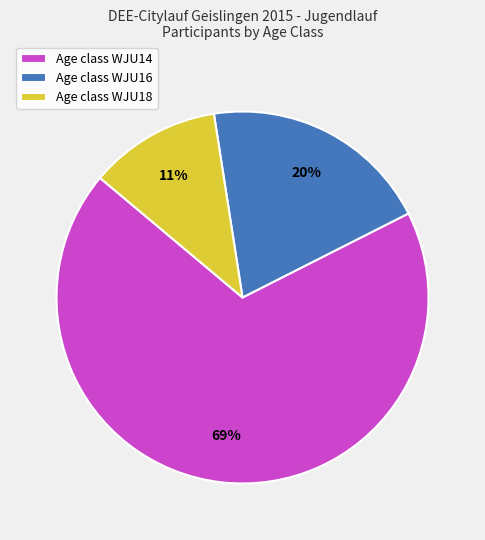

Is it true that Age class WJU18 is 24% of the pie?

False